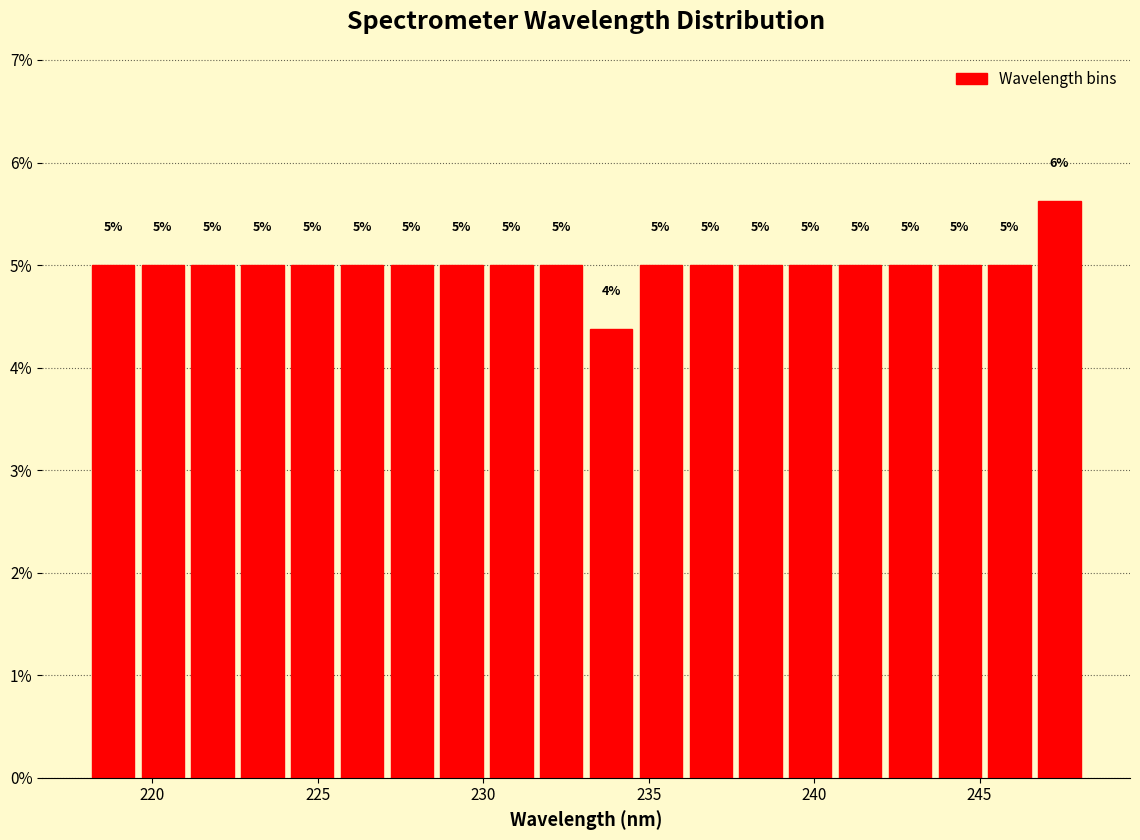

Read against the x-axis, roughly where is the centre of the tallest bar?

247.5